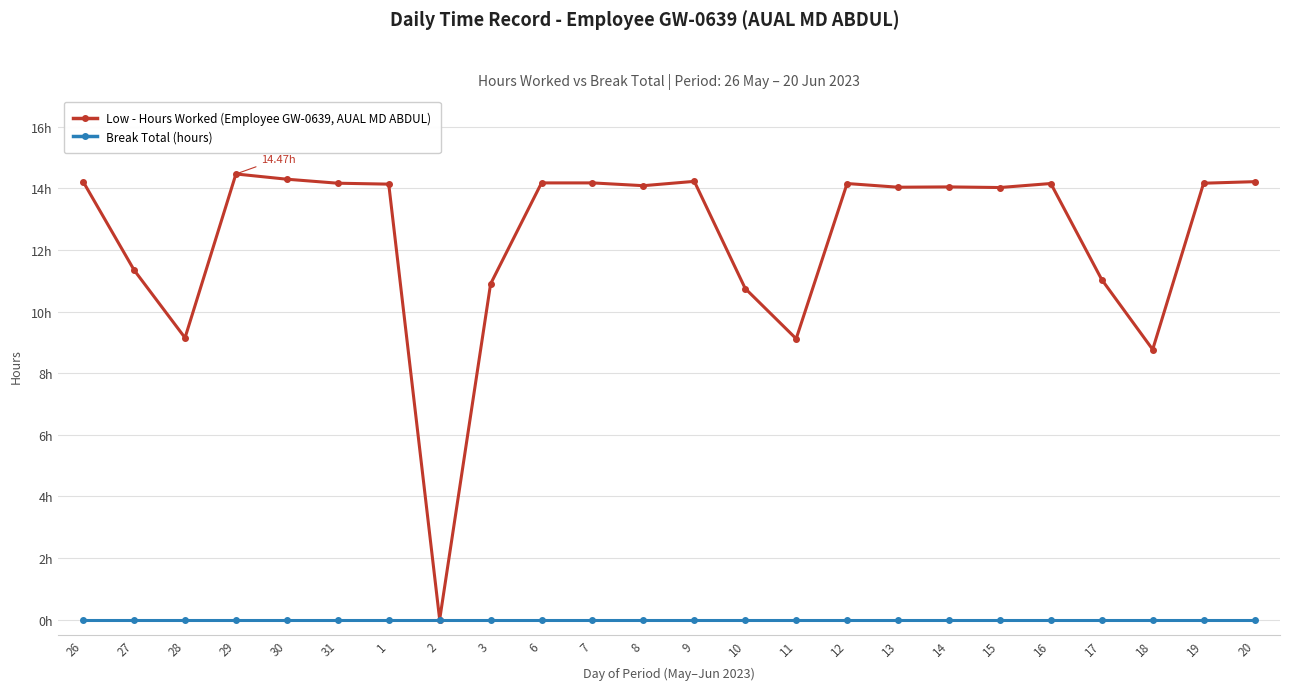

What is the average value of the Low - Hours Worked (Employee GW-0639, AUAL MD ABDUL) series?

12.4